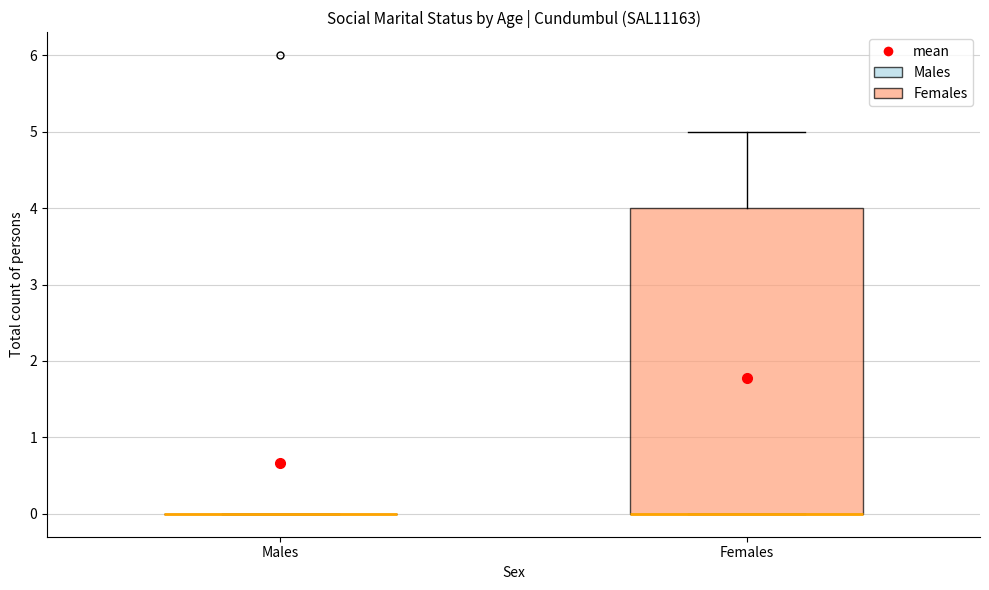

Where does the upper whisker of the box for Females end on the y-axis? The values are not printed on the chart, so give them approximately, as read against the axis.

5